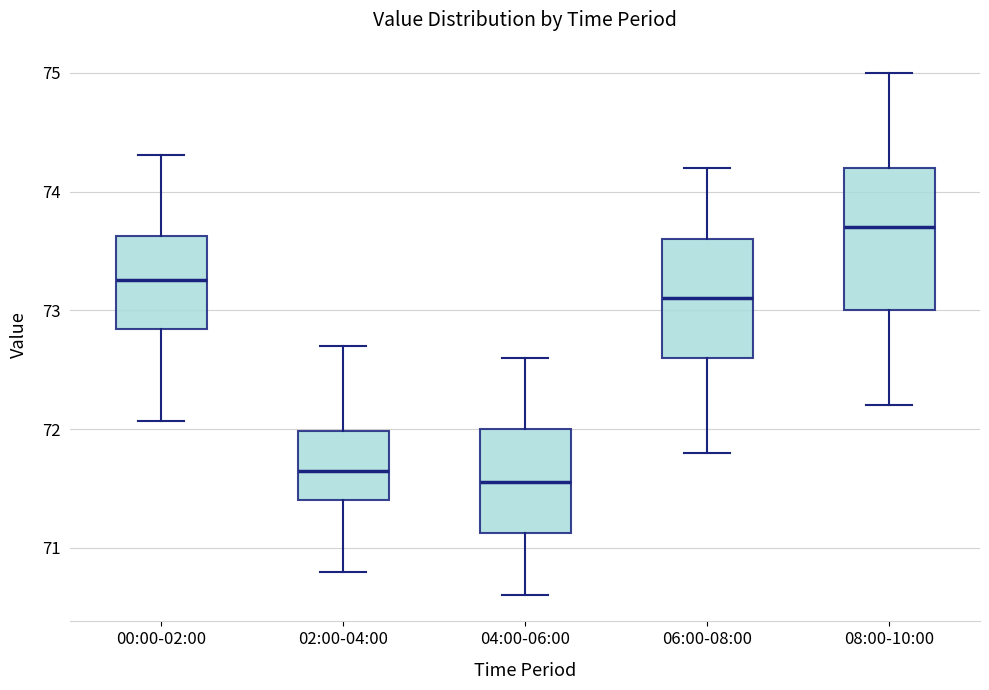

Which box is the tallest, from its lower edge to its upper edge?

08:00-10:00